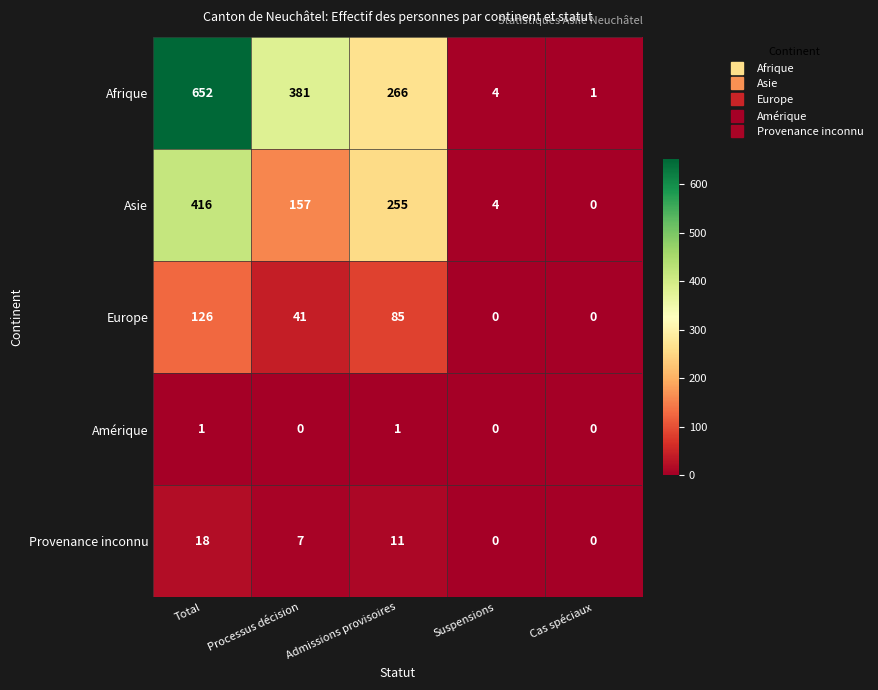

The Asie series shows 157 at Processus décision. True or false?

True